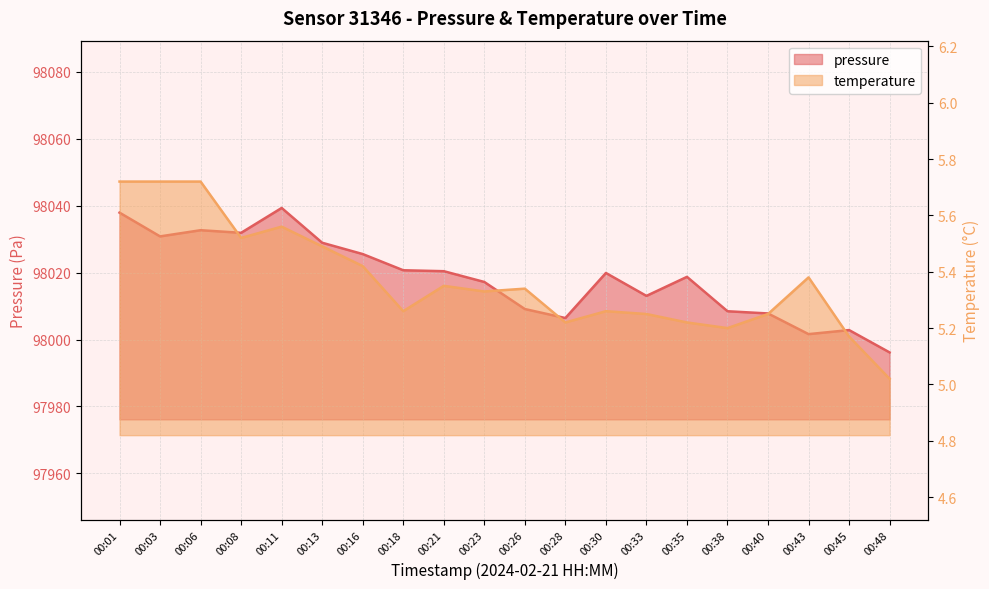

At which category does temperature reach its first local peak?

00:11